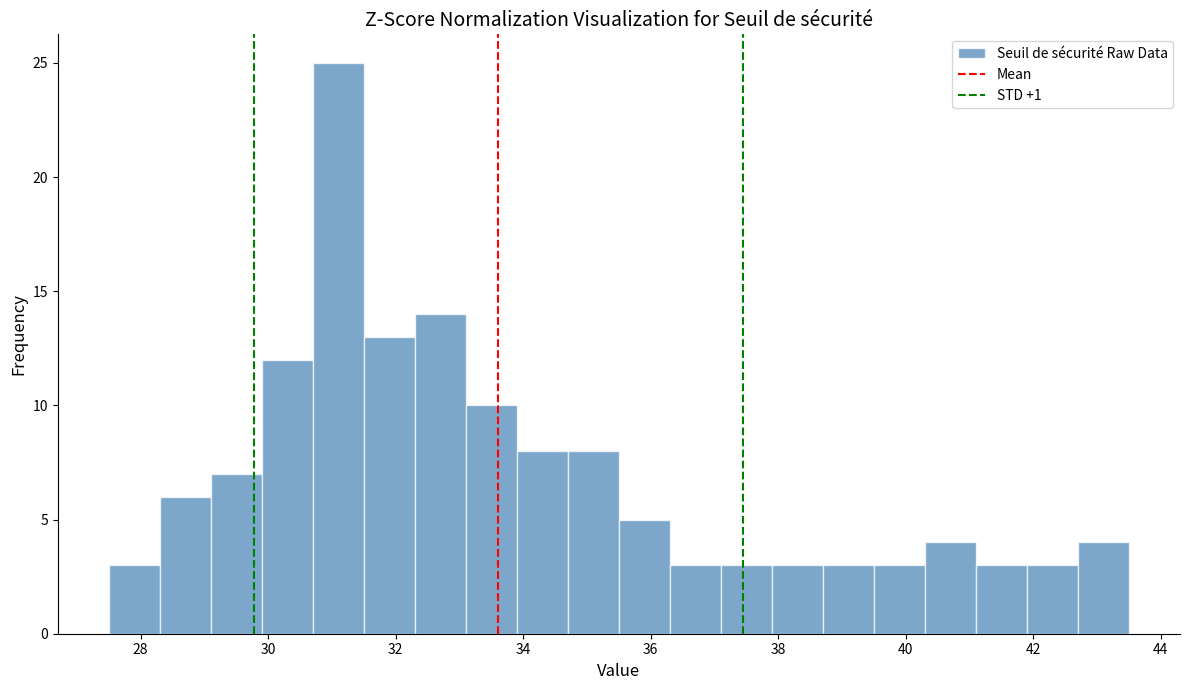

Reading left to right, list every bar in this chart as the range it spans on the x-axis followed by its height. Neither the bar edges nor the heights are printed on the chart, so give them approximately, as read against the axes.

27.5 to 28.3: 3
28.3 to 29.1: 6
29.1 to 29.9: 7
29.9 to 30.7: 12
30.7 to 31.5: 25
31.5 to 32.3: 13
32.3 to 33.1: 14
33.1 to 33.9: 10
33.9 to 34.7: 8
34.7 to 35.5: 8
35.5 to 36.3: 5
36.3 to 37.1: 3
37.1 to 37.9: 3
37.9 to 38.7: 3
38.7 to 39.5: 3
39.5 to 40.3: 3
40.3 to 41.1: 4
41.1 to 41.9: 3
41.9 to 42.7: 3
42.7 to 43.5: 4